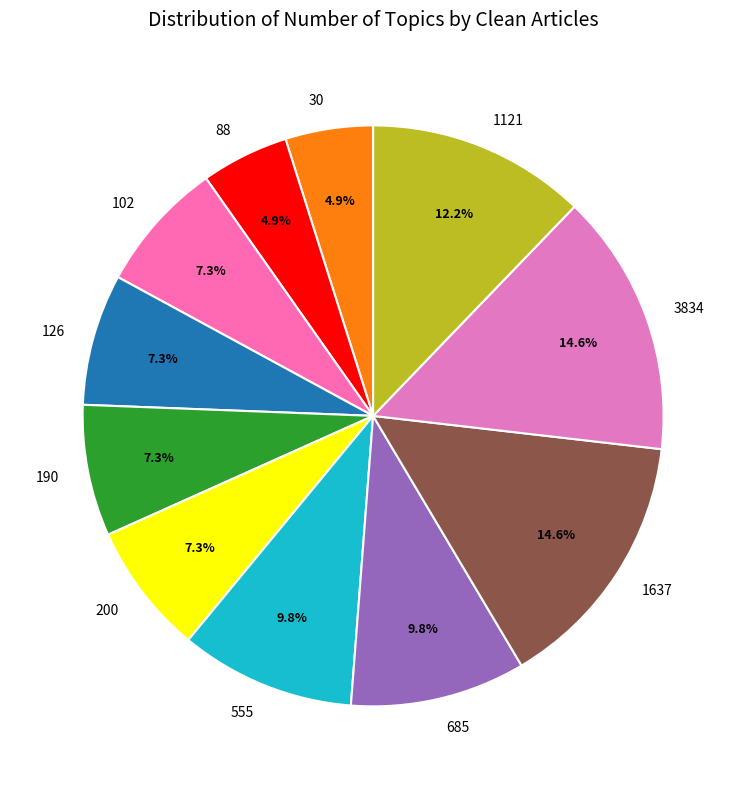

How many segments does this pie chart have?

11